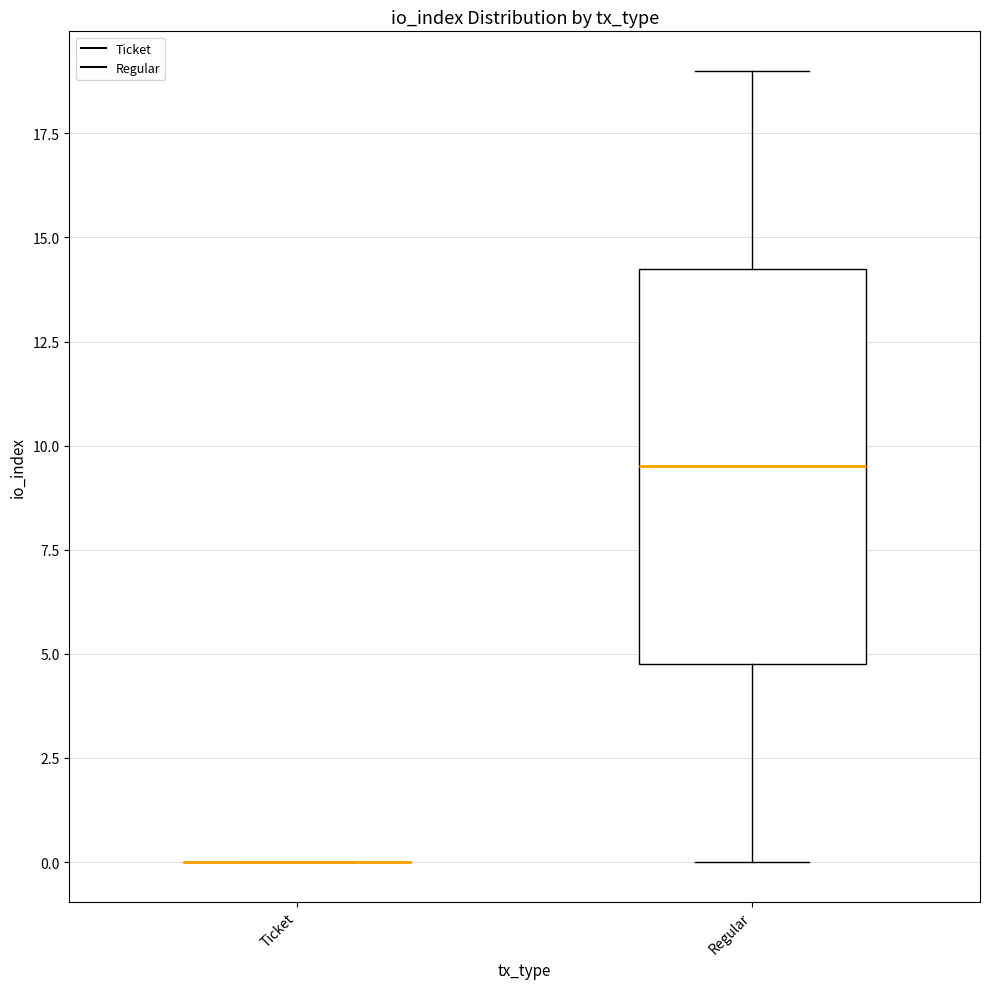

Reading left to right, transcribe this box plot: for each box, give where its median line is, the range the box spans, and where its two whiskers end, as read against the y-axis. The values are not printed on the chart, so give them approximately, as read against the axis.

Ticket: box collapsed to a line at 0.0, whiskers 0.0 to 0.0
Regular: median 9.5, box 5.0 to 14.5, whiskers 0.0 to 19.0